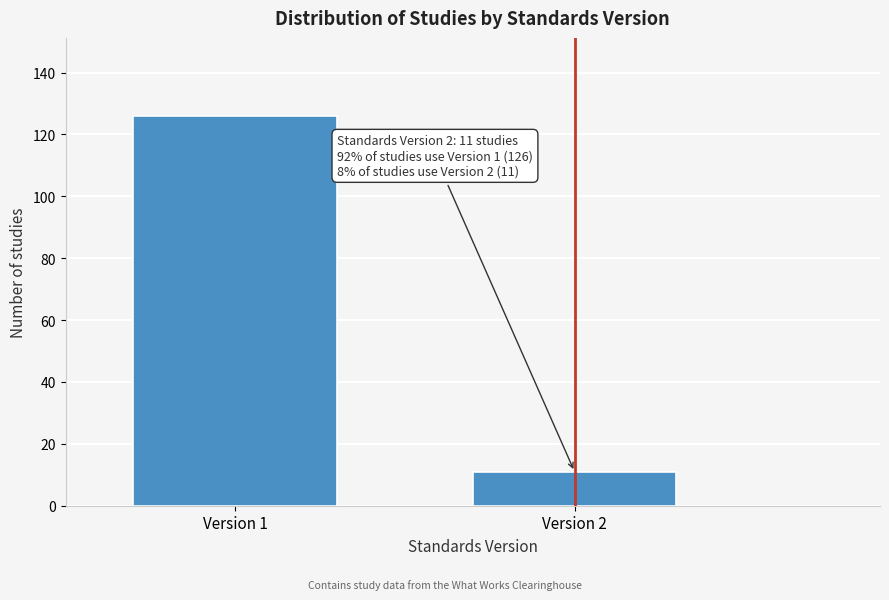

Reading left to right, what are all the values shown in this chart?

Version 1=126	Version 2=11